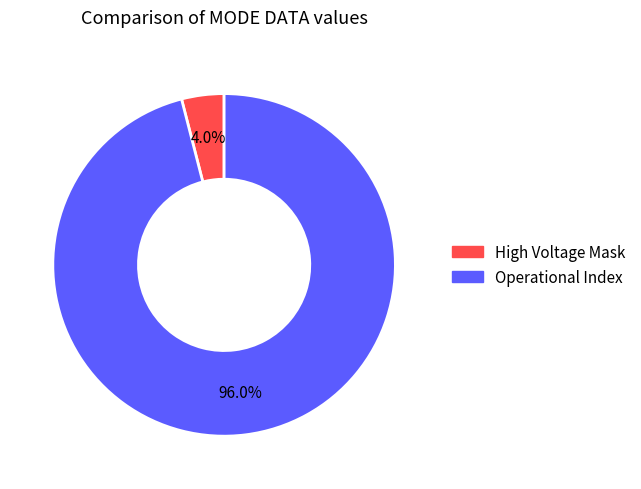

Is there any slice that represents more than half of the pie?

Yes